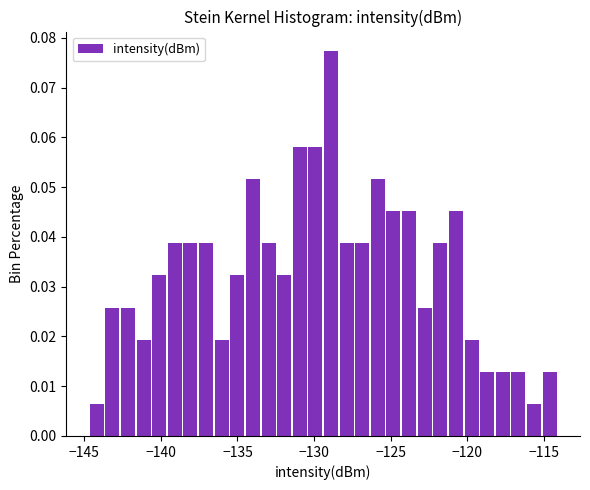

Around what value on the x-axis is the tallest bar? Give the approximate position of its centre, as read against the axis.

-129.0